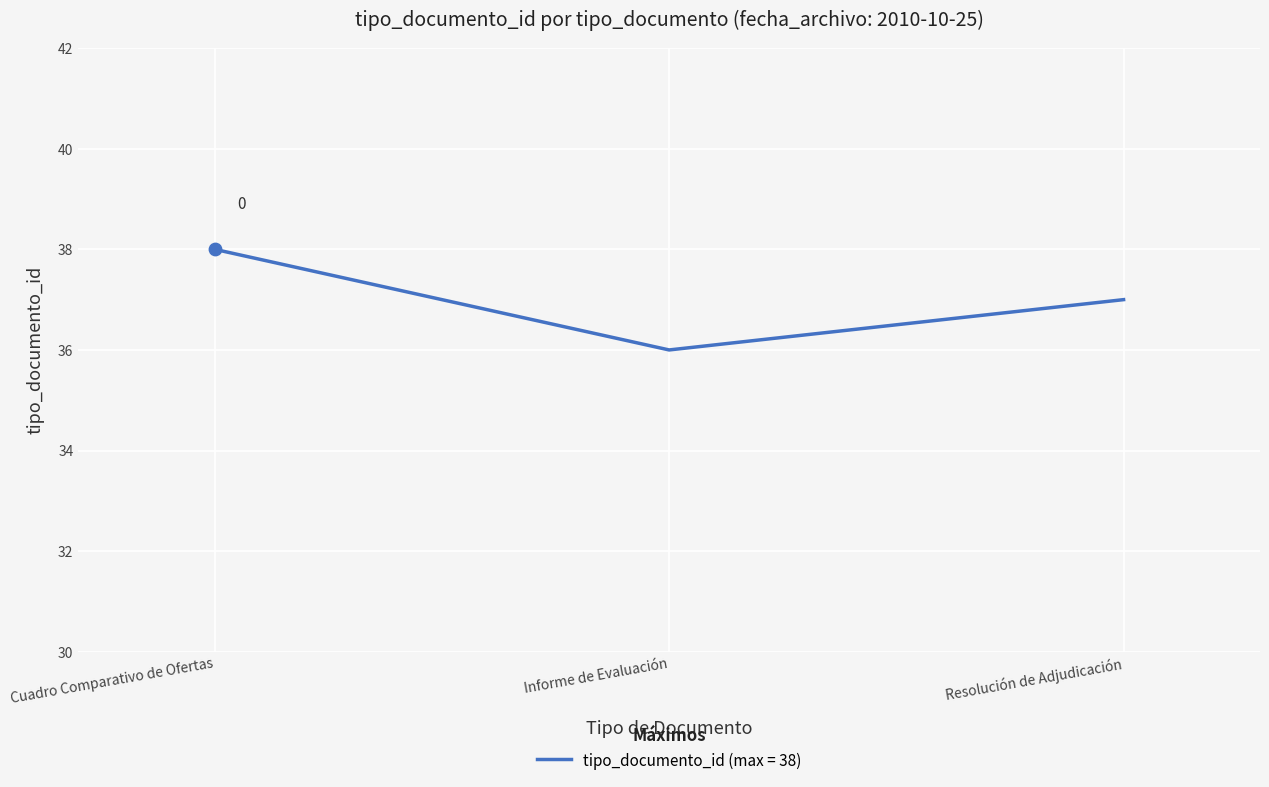

Between Resolución de Adjudicación and Informe de Evaluación, which is larger?

Resolución de Adjudicación